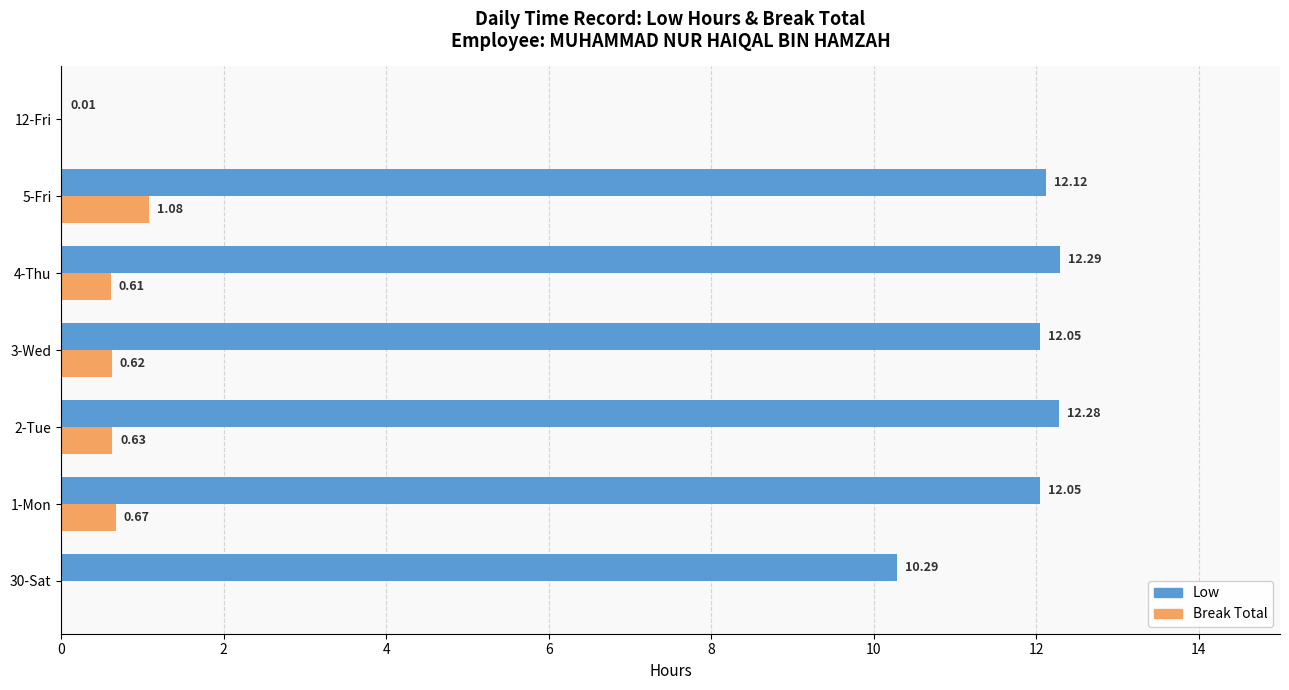

Is the value of Break Total at 3-Wed greater than the value of Low at 3-Wed?

No